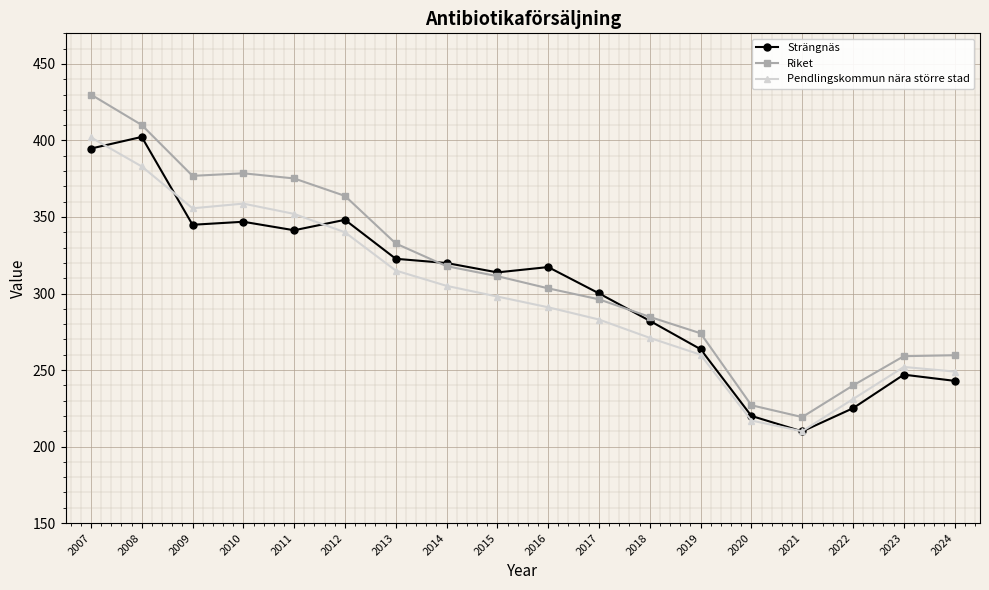

Which series has the largest range (max minus min)?

Riket